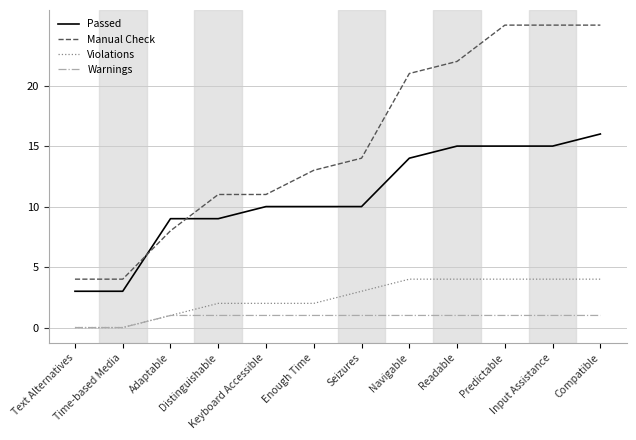

True or false: Warnings and Passed cross at least once.

False